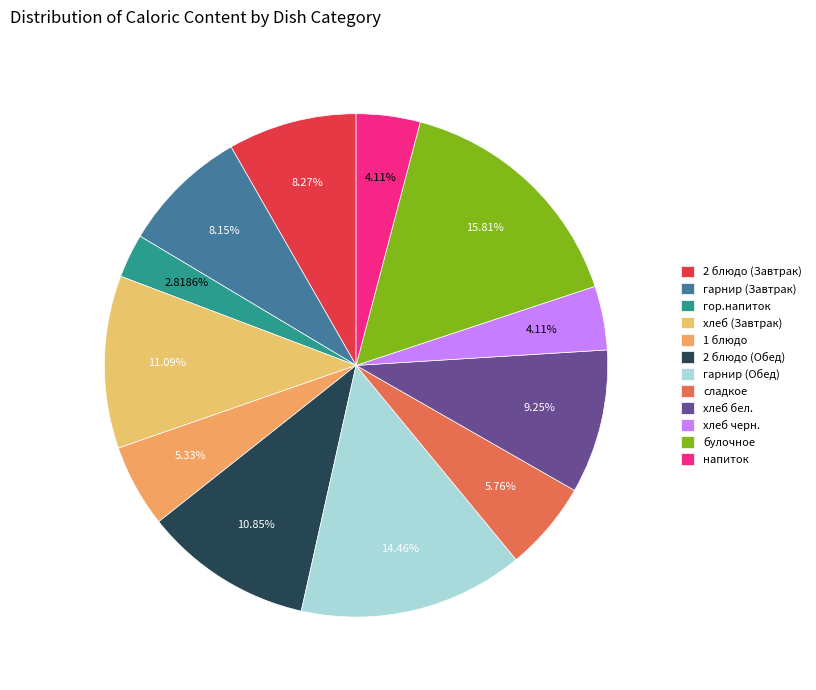

The 2 блюдо (Обед) slice represents 11% of the pie. True or false?

True